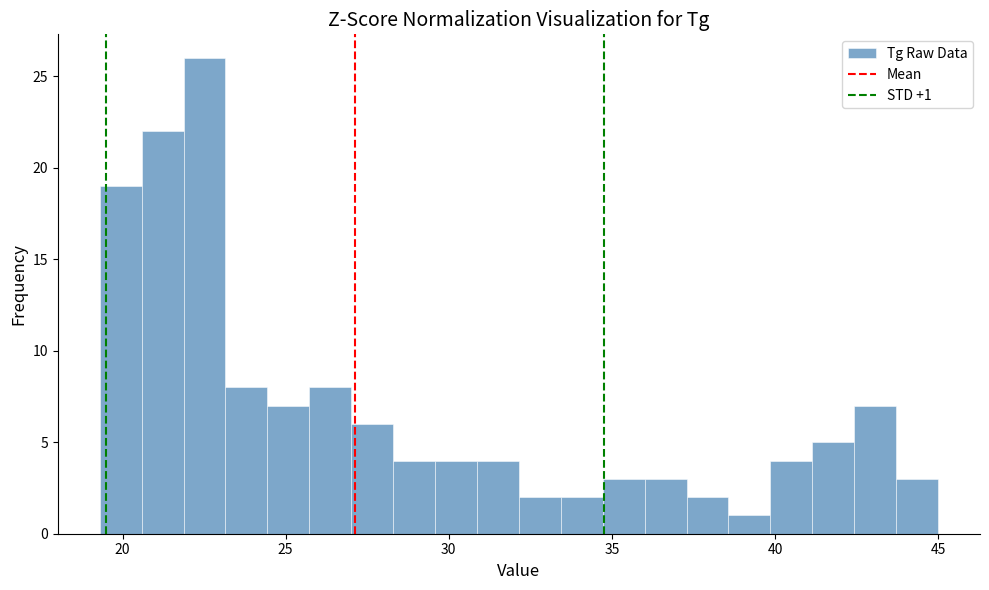

Read against the x-axis, roughly where is the centre of the tallest bar?

22.5